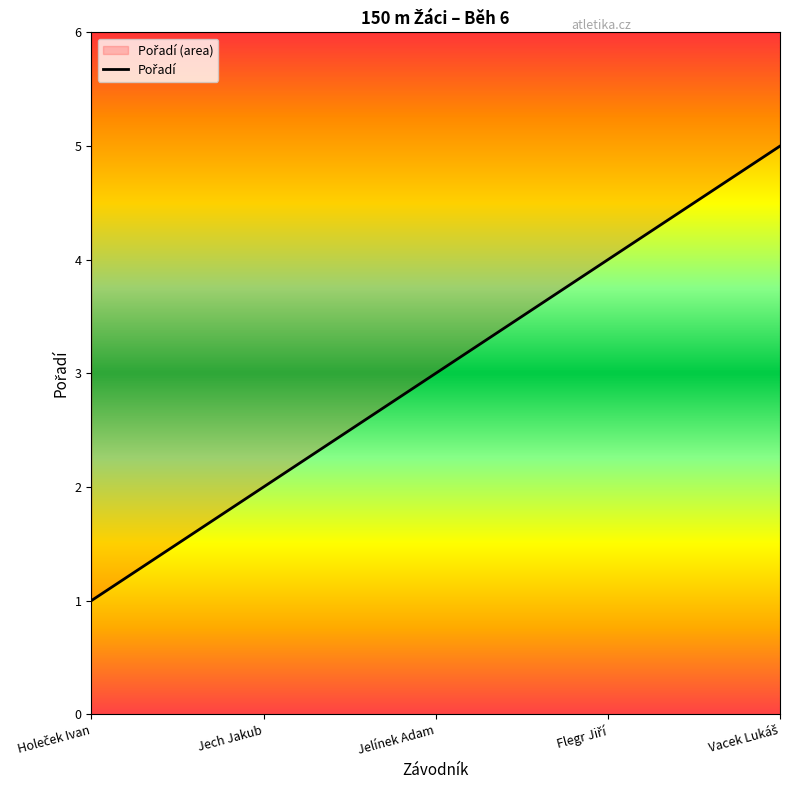

Count the values in the range 2 to 4.

3